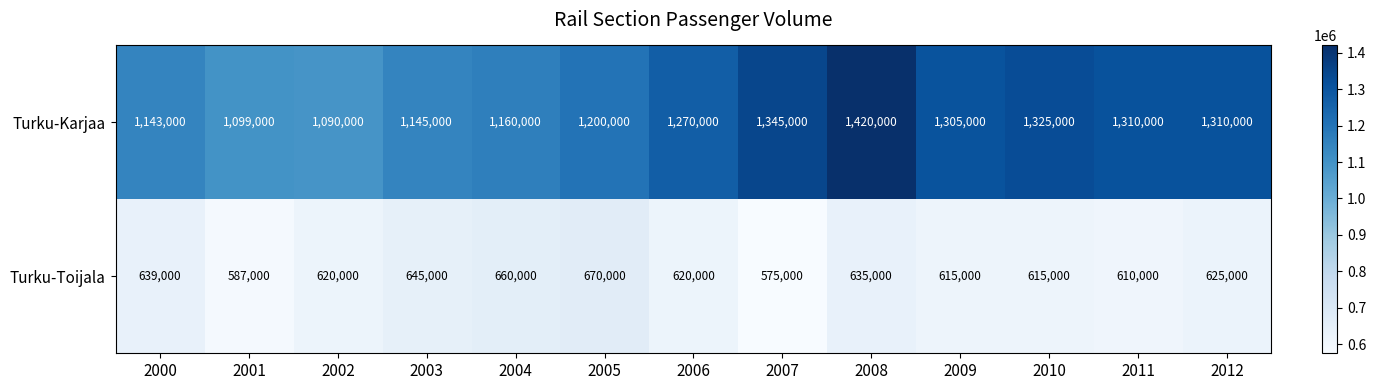

What is the difference between the second highest and second lowest values in the Turku-Karjaa series?

246000